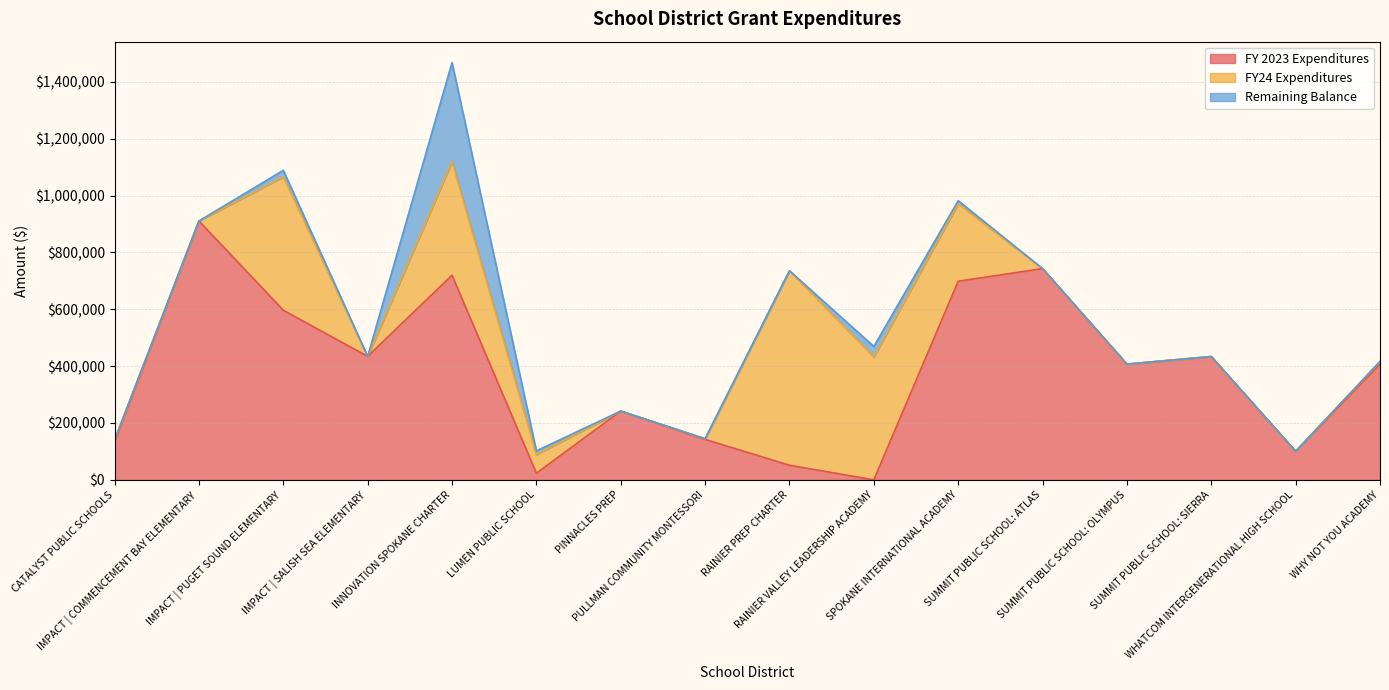

What is the sum of the FY24 Expenditures values at LUMEN PUBLIC SCHOOL and PULLMAN COMMUNITY MONTESSORI?

68464.3